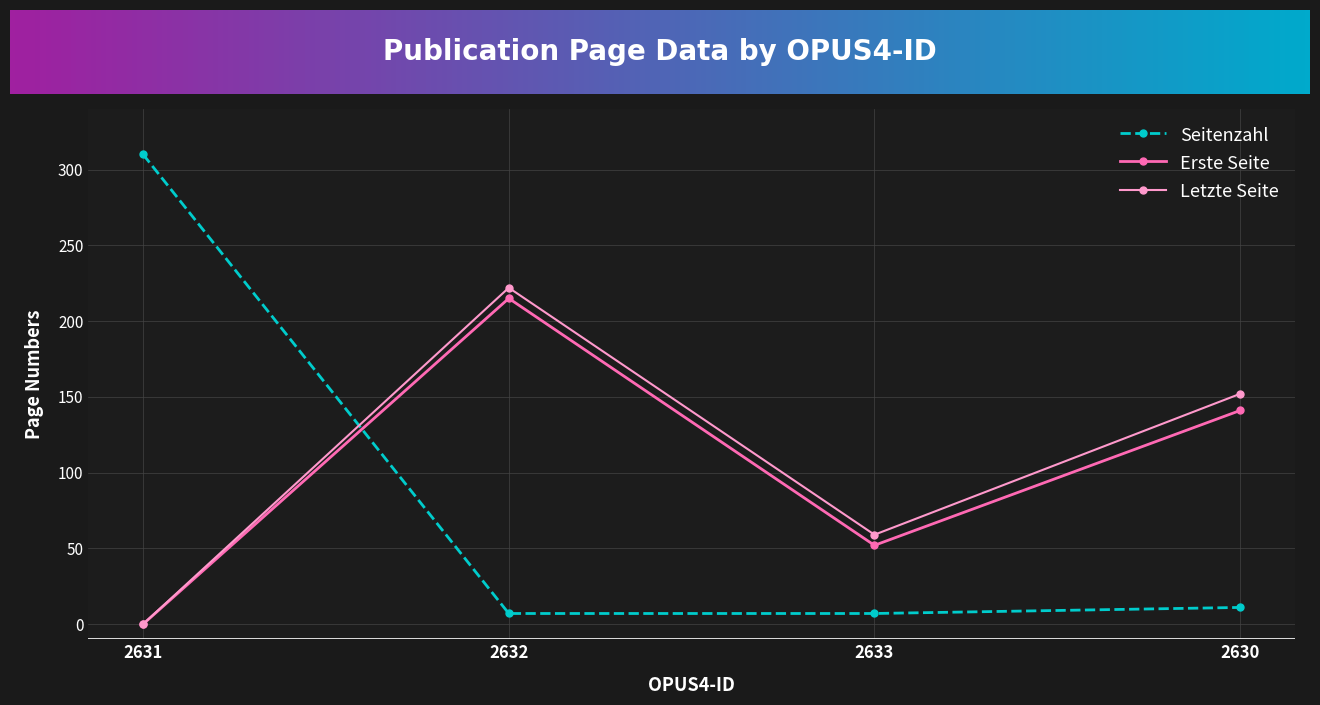

At which category does Erste Seite reach its first local valley?

2633